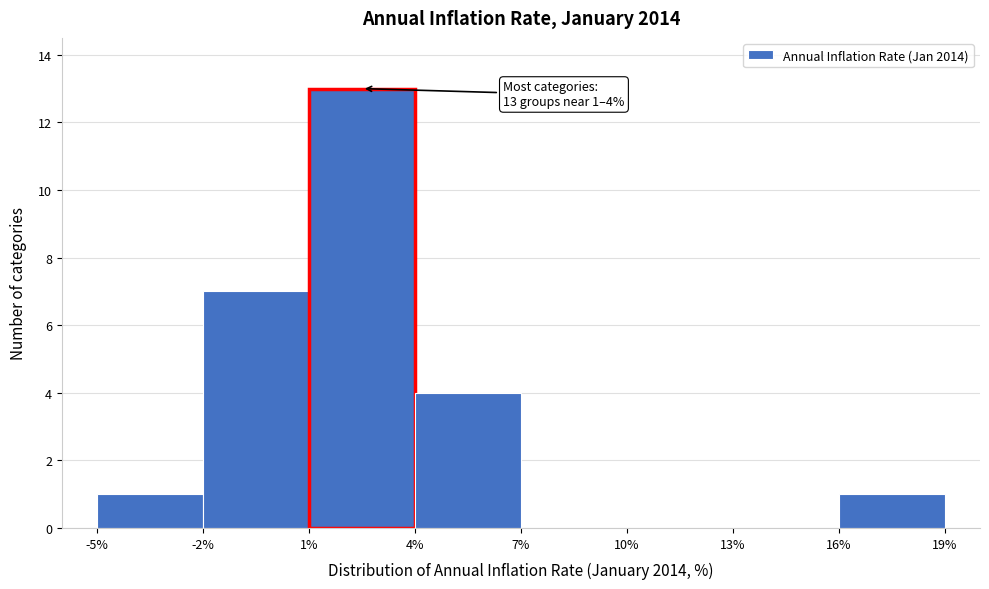

Over which range of the x-axis is the bar tallest?

1% to 4%